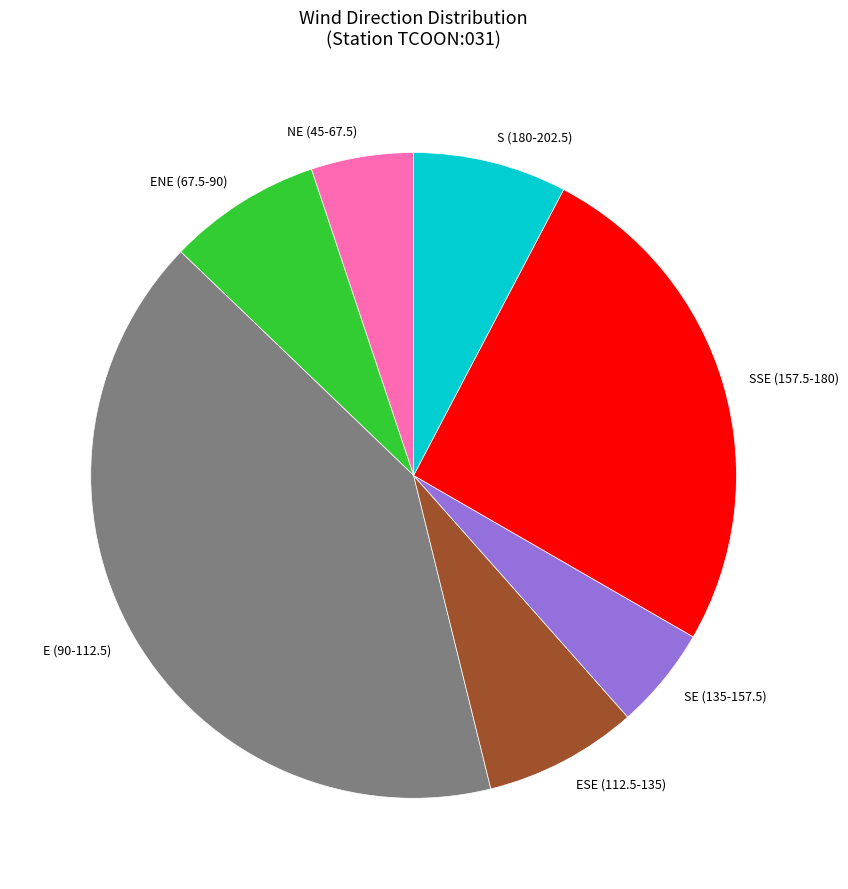

Which has a higher value, NE (45-67.5) or SSE (157.5-180)?

SSE (157.5-180)